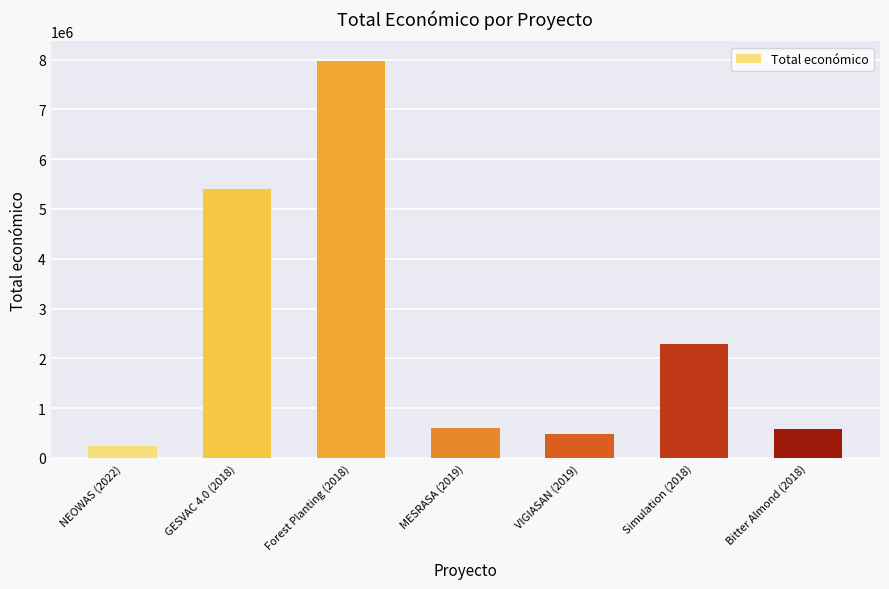

What is the value of the 4th bar from the left?

599986